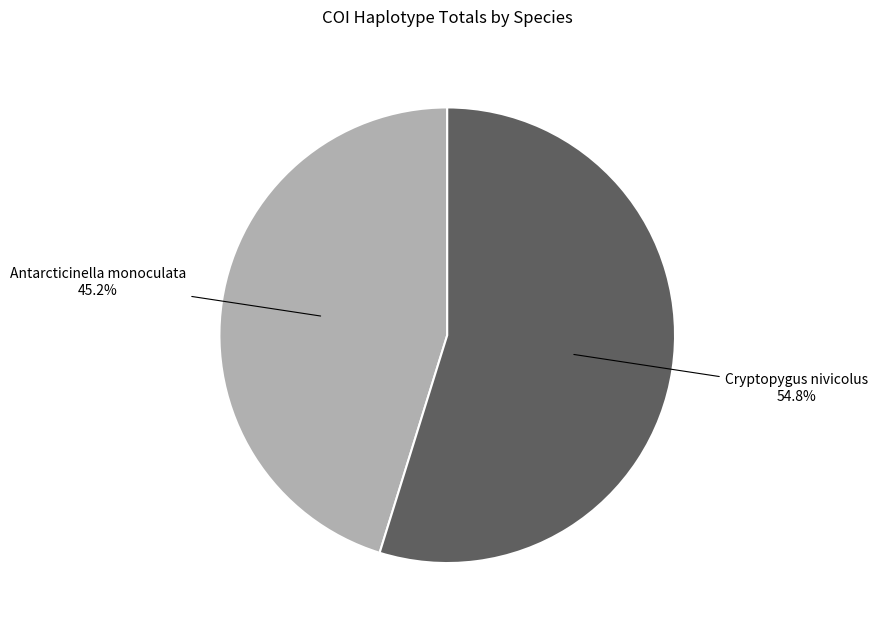

Is there any slice that represents more than half of the pie?

Yes